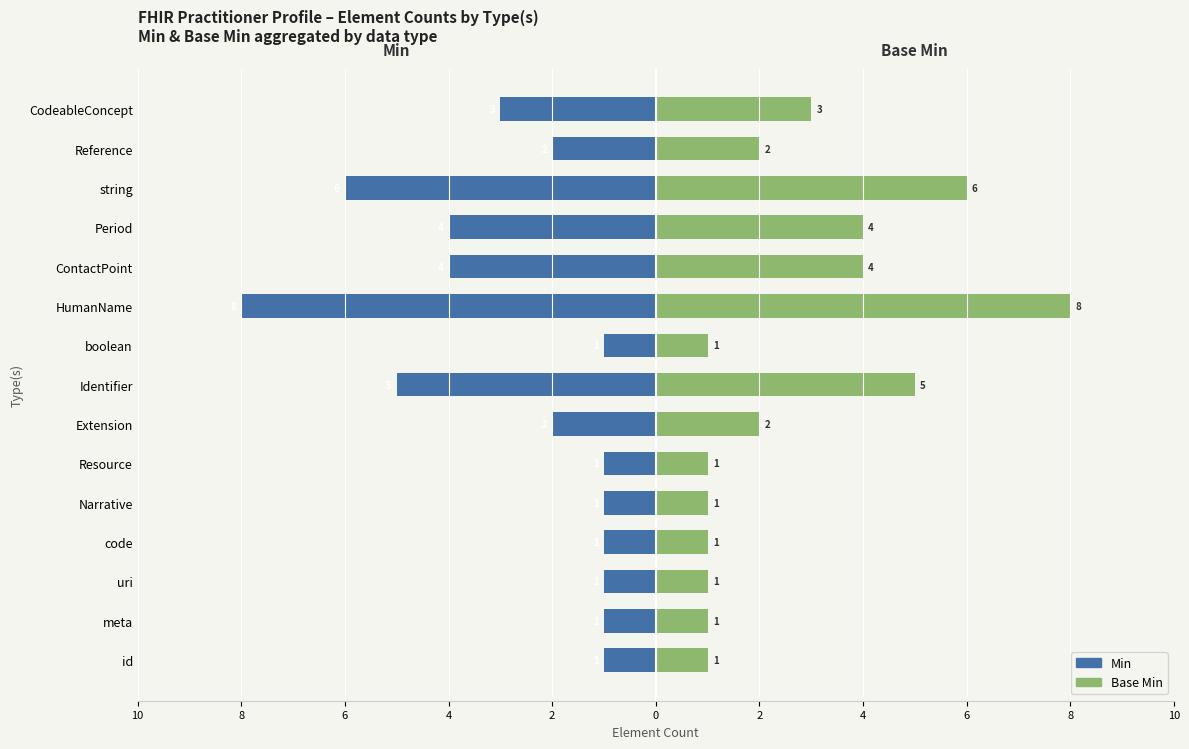

What are all the series names shown in the legend?

Min, Base Min